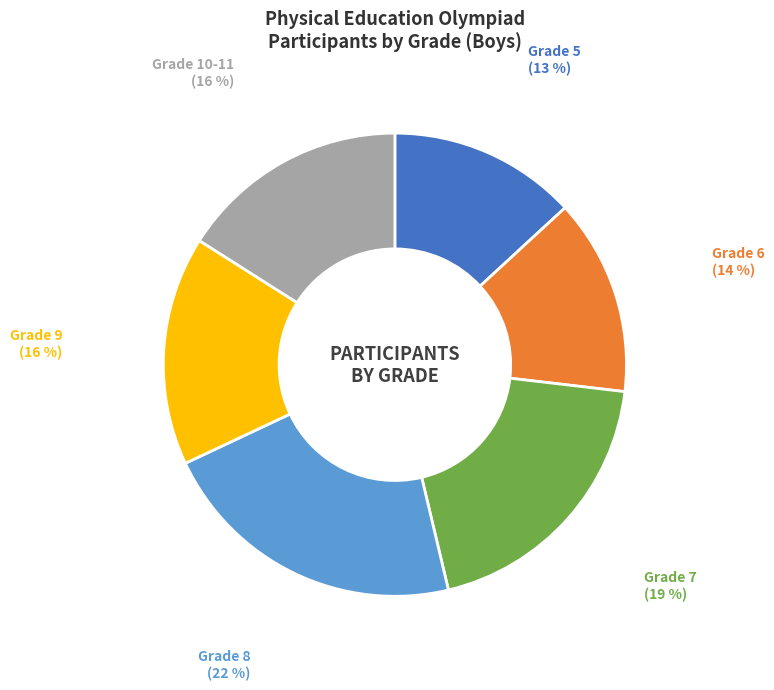

Is it true that Grade 5 (13 %) is 13% of the pie?

True